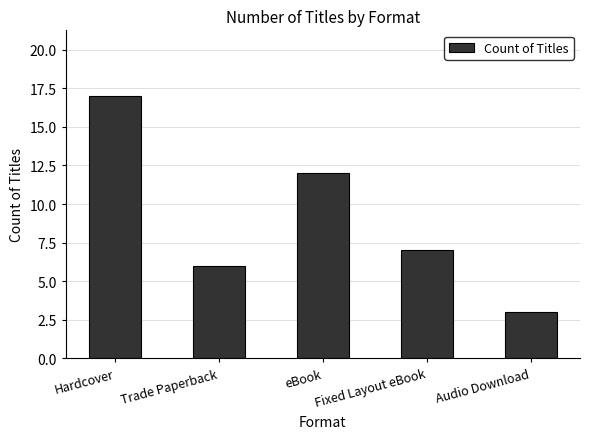

What is the value of the 3rd bar from the left?

12